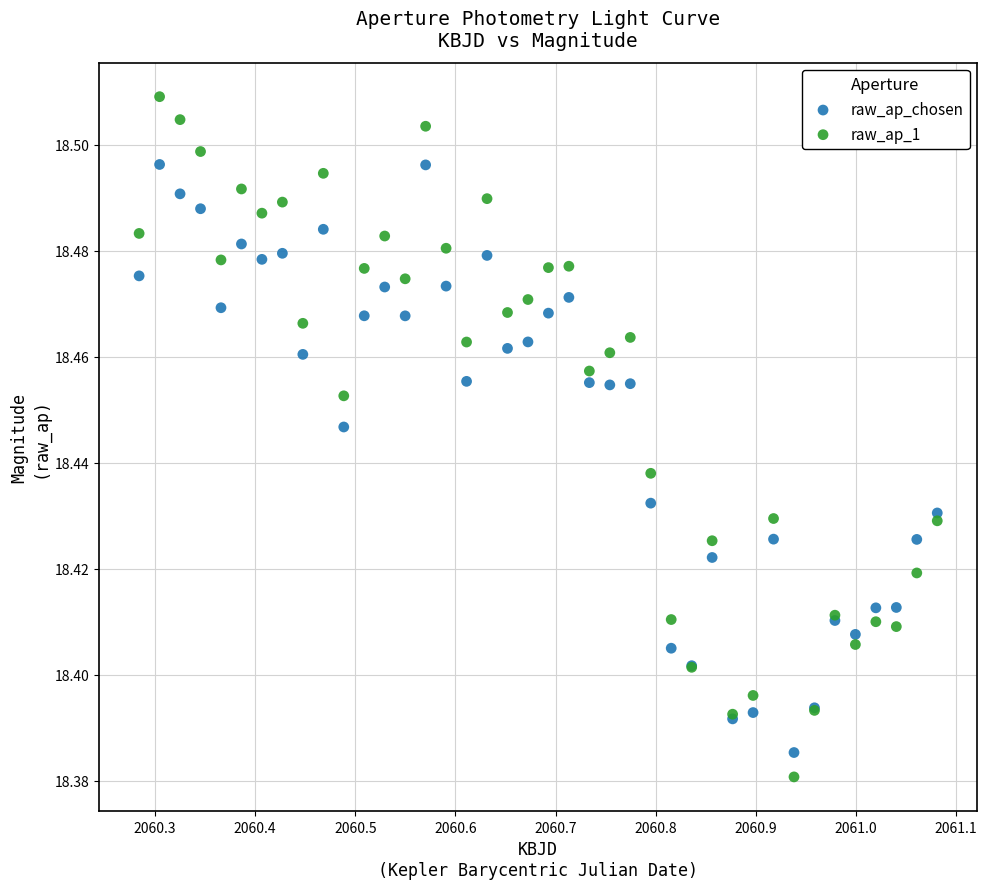

Which series has the widest spread of Y values?

raw_ap_1